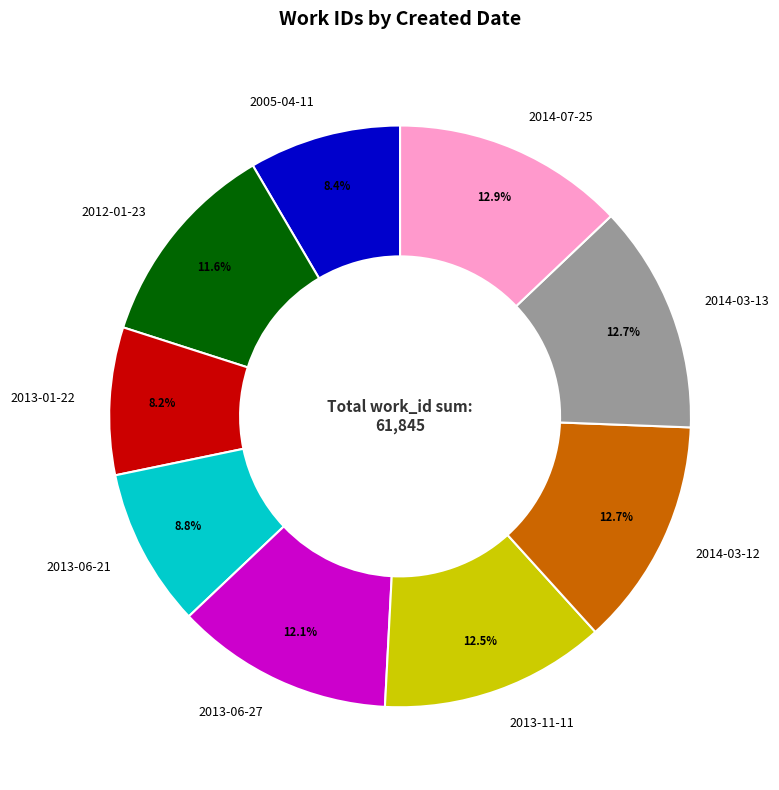

How many segments does this pie chart have?

9